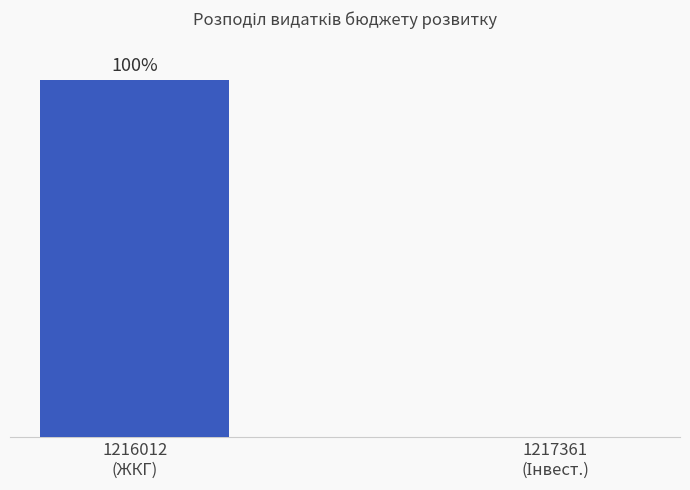

How many bars are there in total?

2